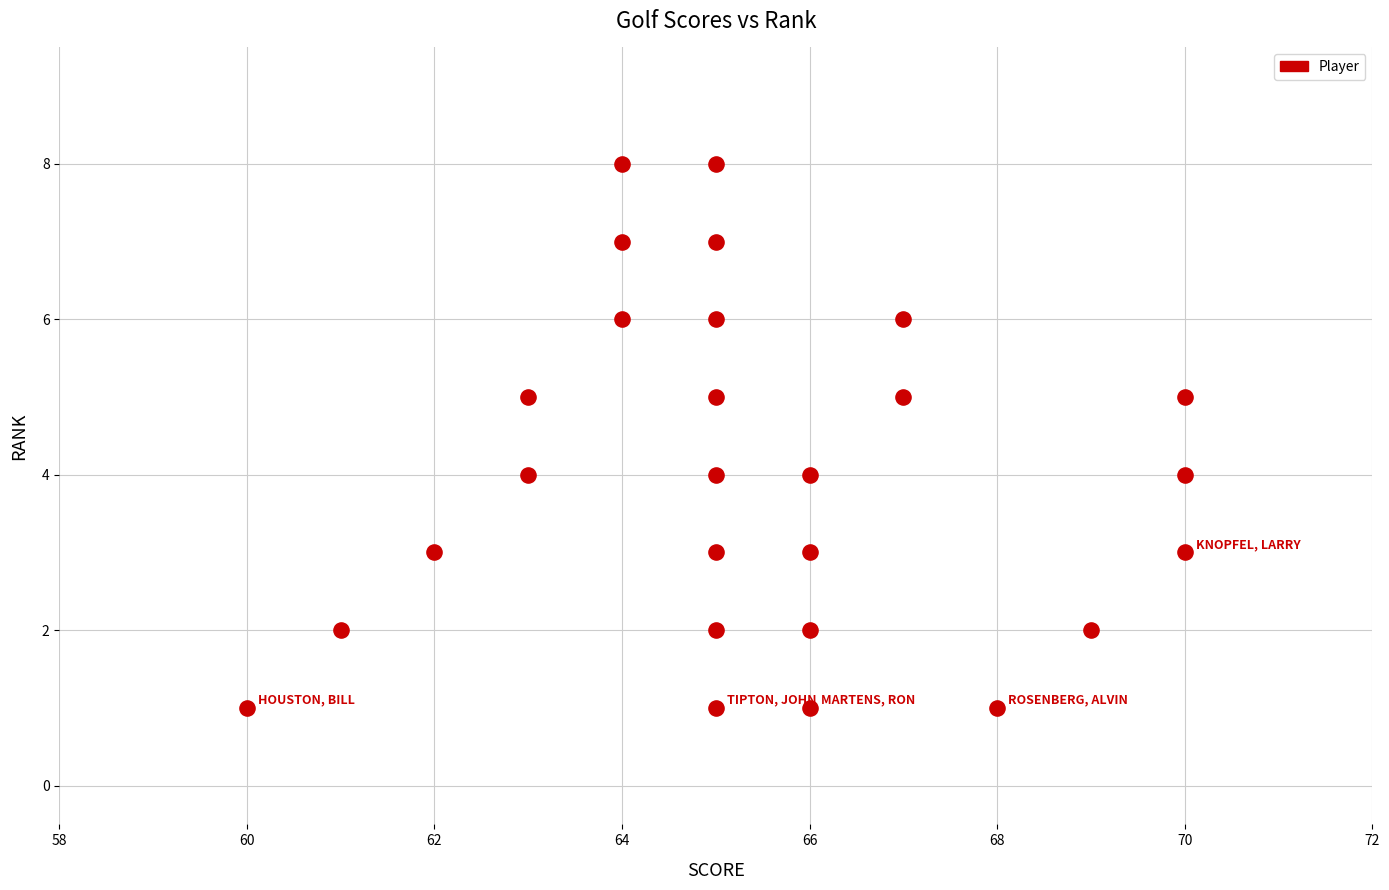

What is the range of X values (max minus min)?

10